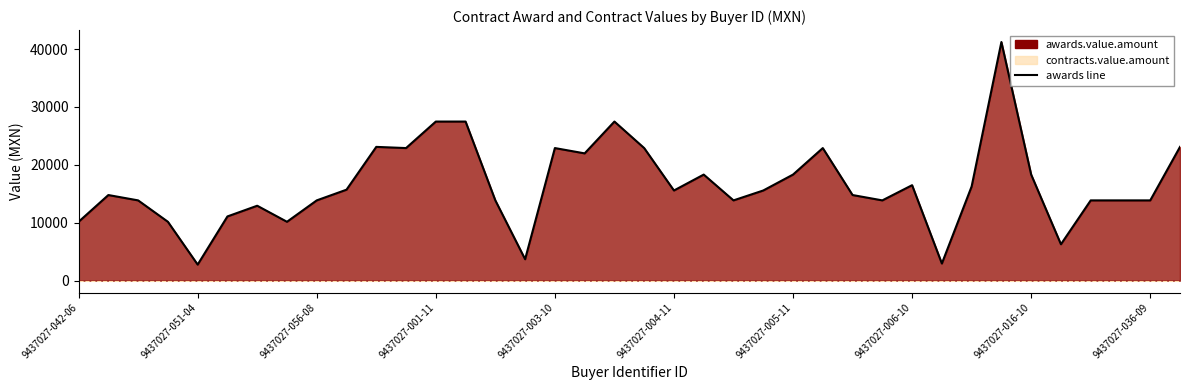

What is the greatest value displayed?

41215.5